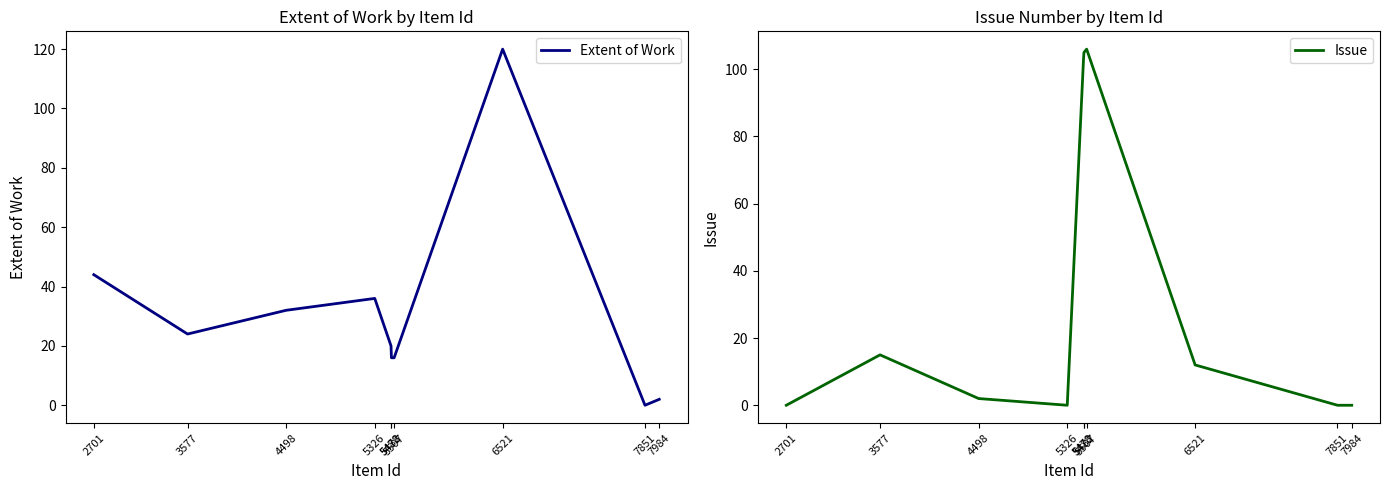

The Extent of Work series shows 36 at 5326. True or false?

True